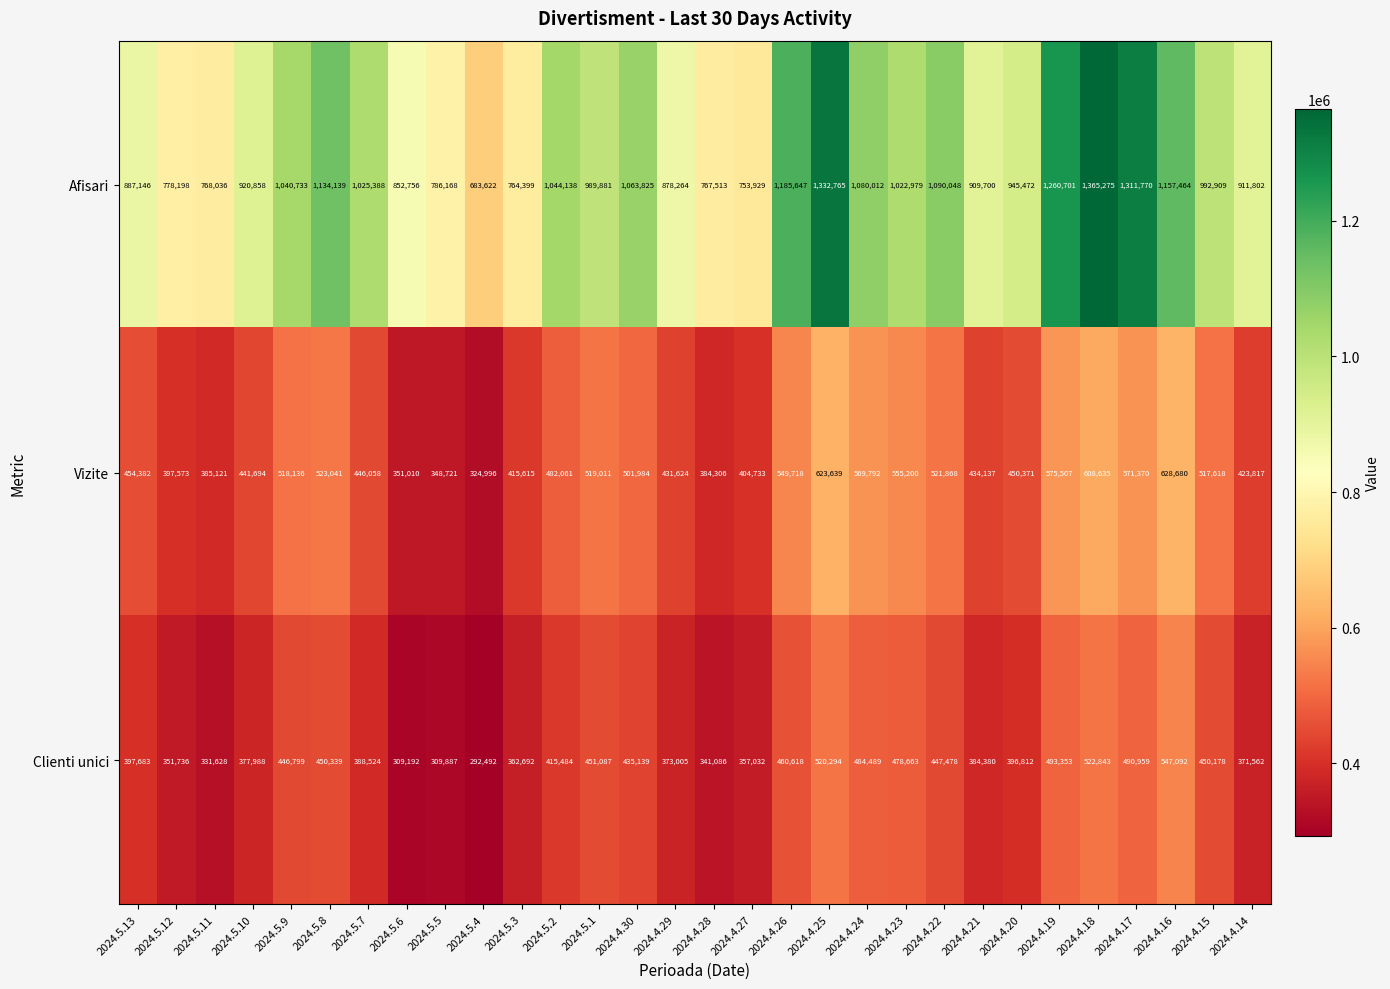

What is the spread (max minus min) of values at 2024.4.19?

767348